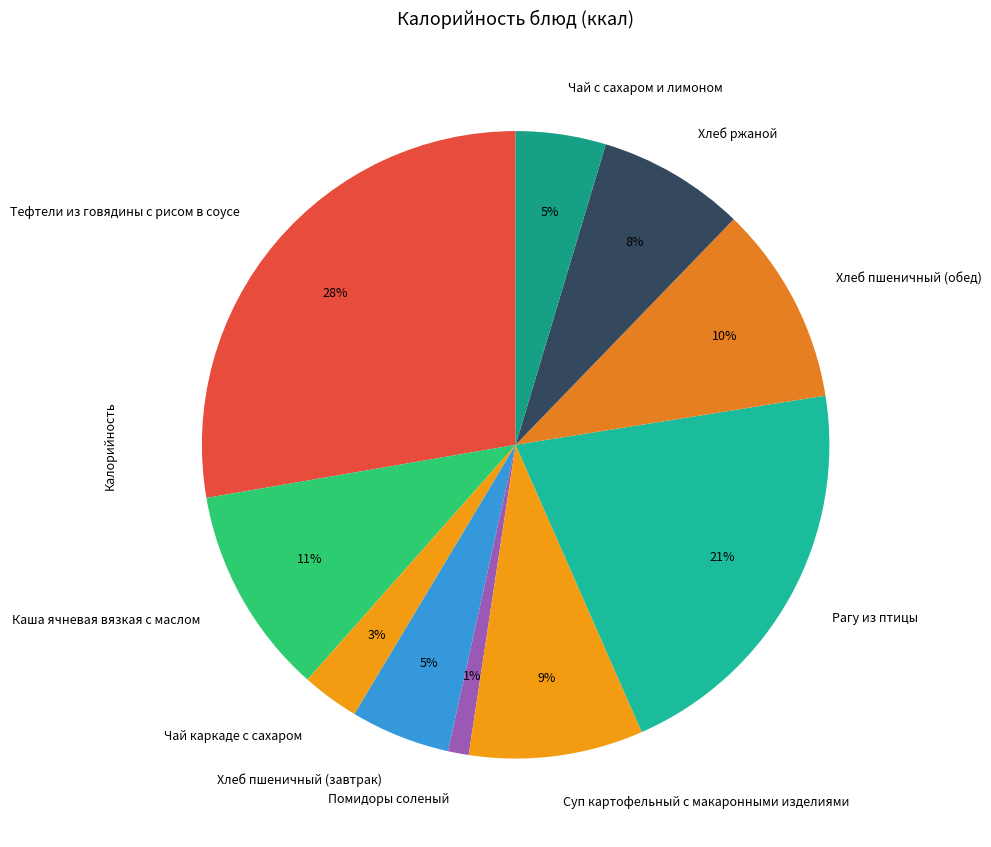

Count the number of slices in the pie.

10